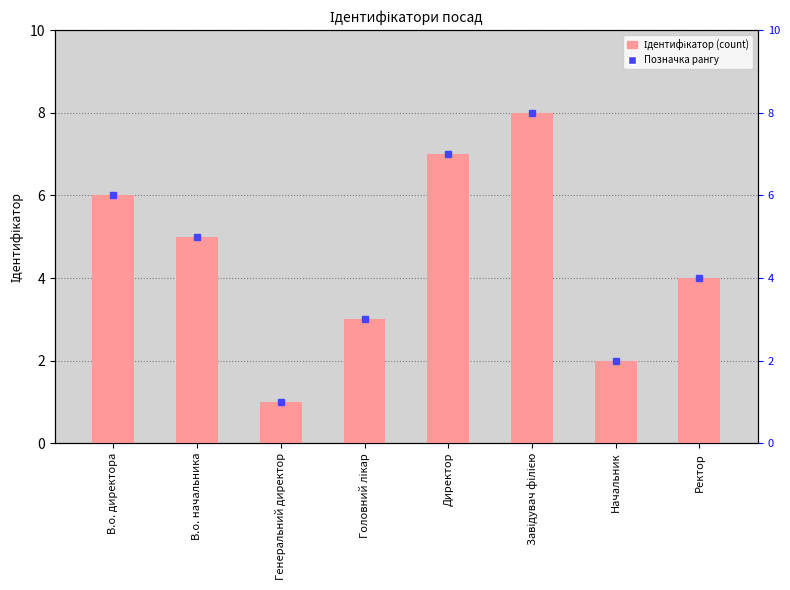

Reading left to right, extract all data points from this chart.

В.о. директора=6	В.о. начальника=5	Генеральний директор=1	Головний лікар=3	Директор=7	Завідувач філією=8	Начальник=2	Ректор=4